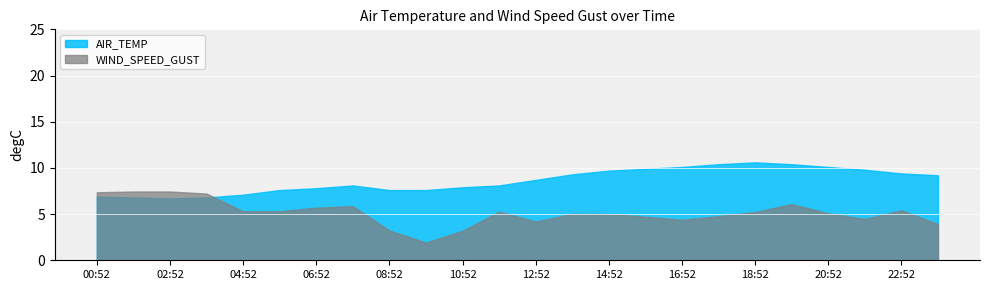

At how many categories does at least one series exceed 4?

24